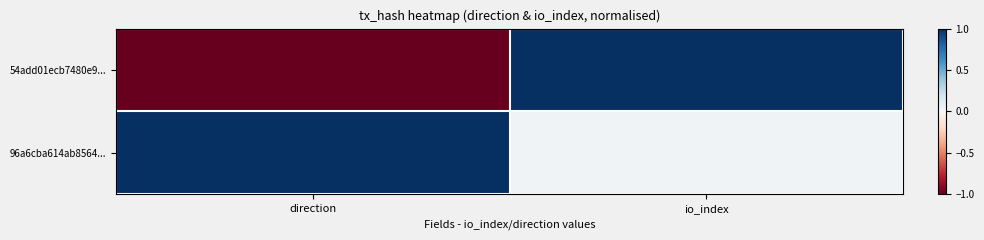

List the series in order of their peak value, lowest first.

54add01ecb7480e9..., 96a6cba614ab8564...